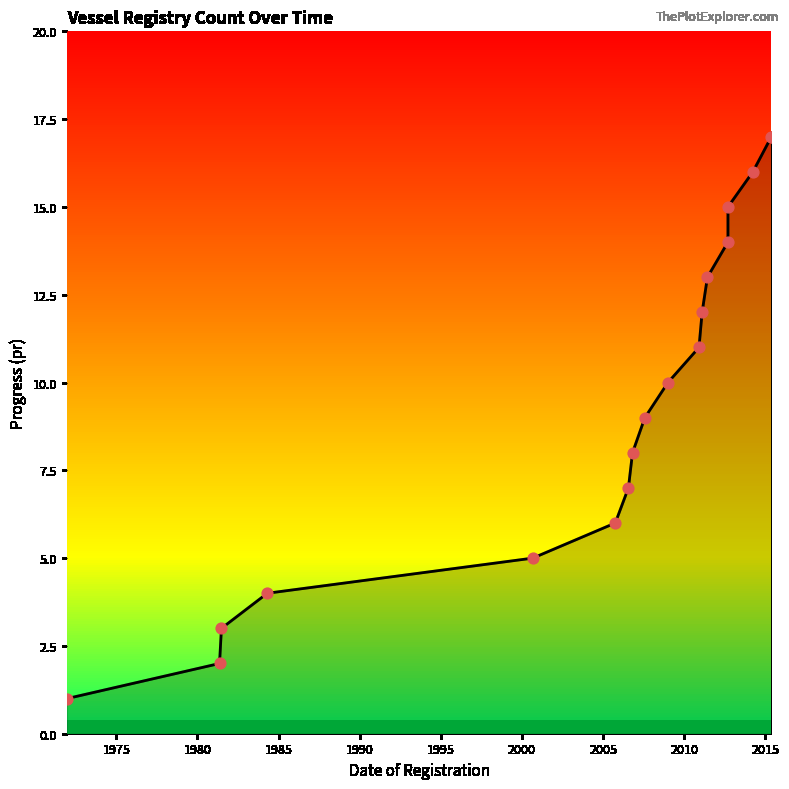

What is the ratio of the value at 2011-06-09 to the value at 2011-02-09?

1.1